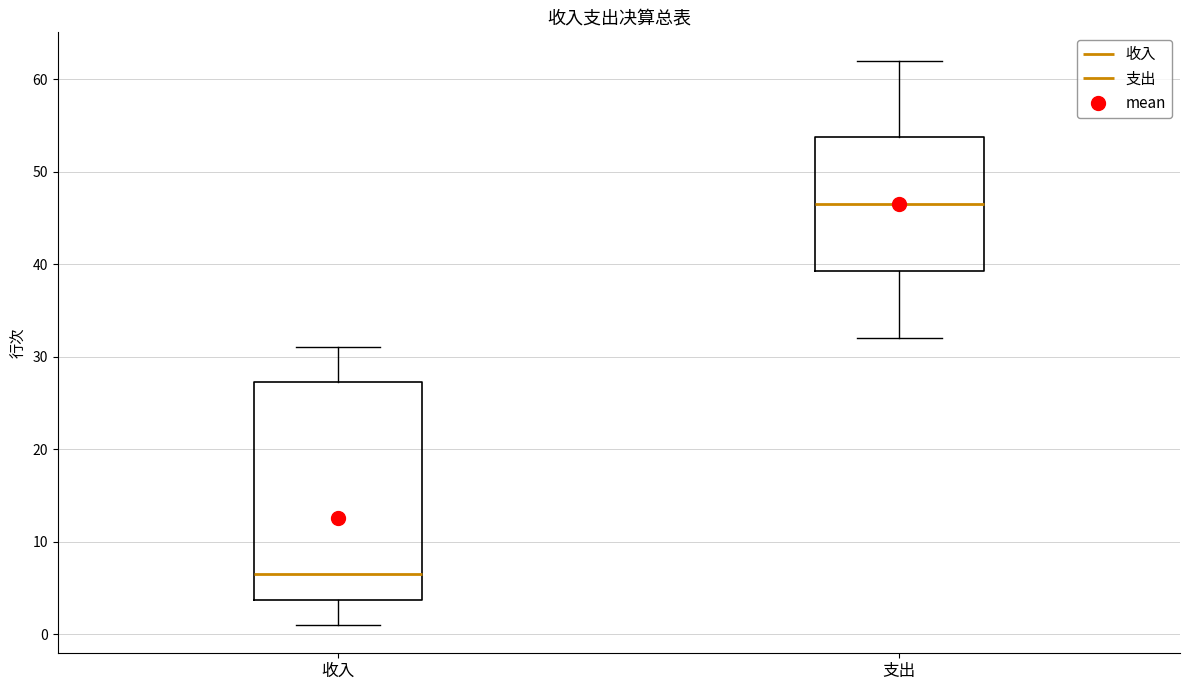

Reading left to right, read every box against the y-axis: the position of its median line, the range the box covers, and the ends of its whiskers. The values are not printed on the chart, so give them approximately, as read against the axis.

收入: median 7, box 4 to 27, whiskers 1 to 31
支出: median 47, box 39 to 54, whiskers 32 to 62